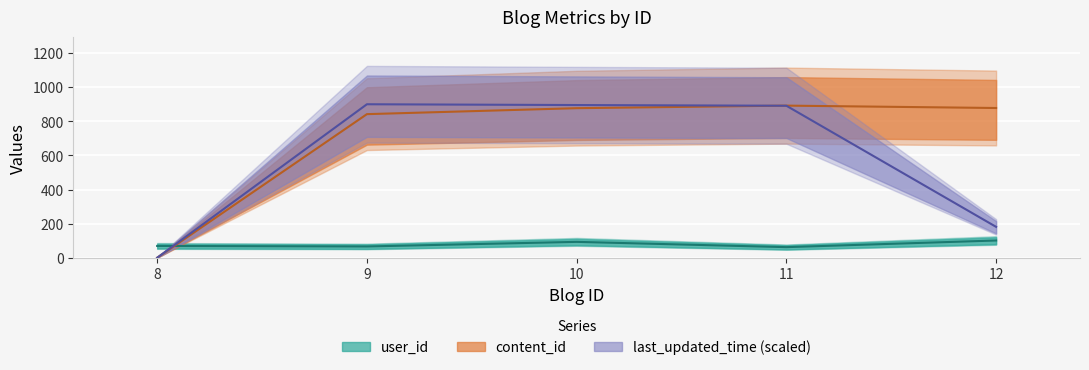

What is the value of the user_id point at the 2nd from the left?

66.0